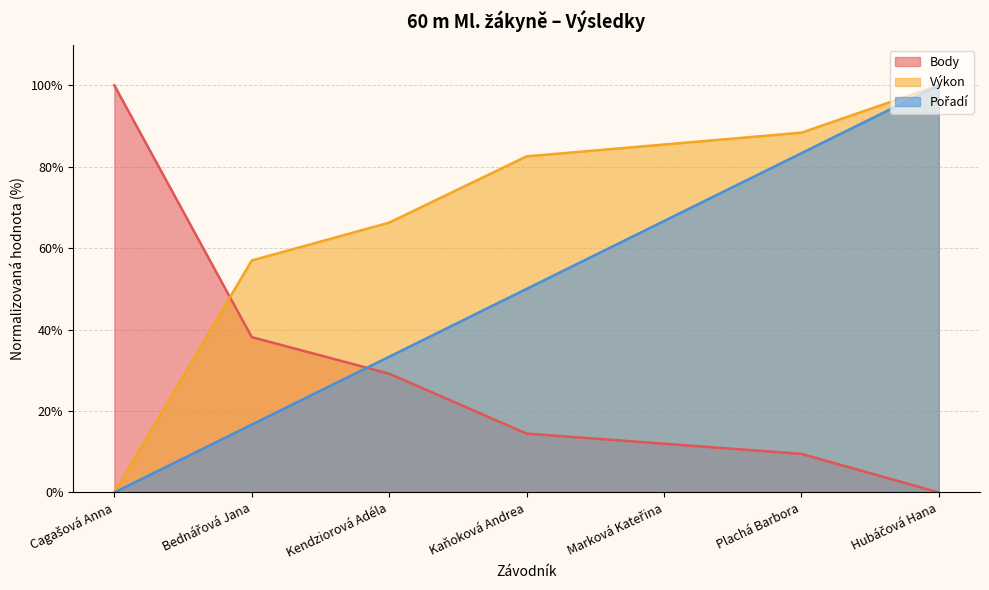

Rank the series by their average value, from highest to lowest.

Výkon, Pořadí, Body